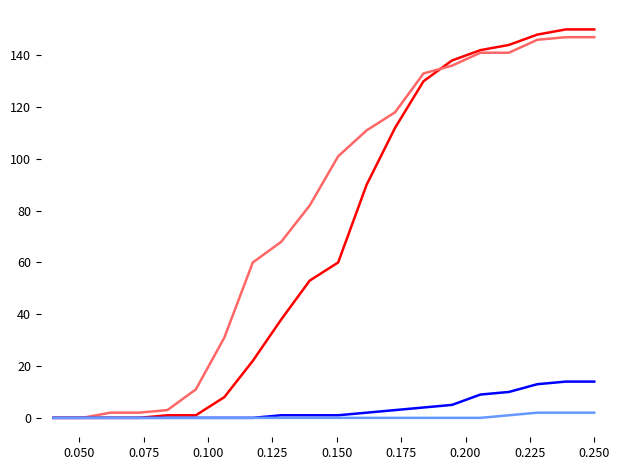

What is the greatest value displayed?

150